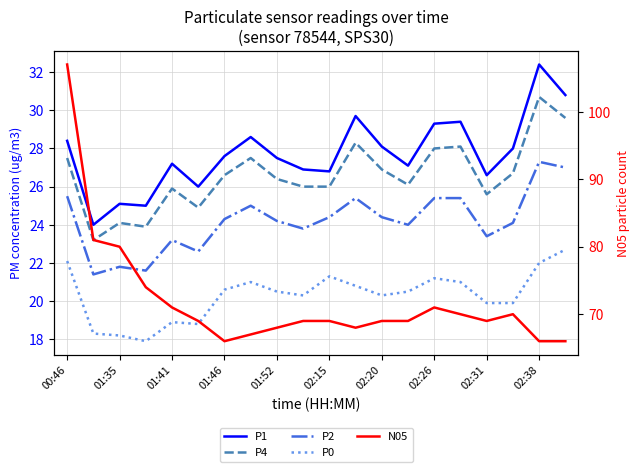

What is the lowest value of the P2 series?

21.4